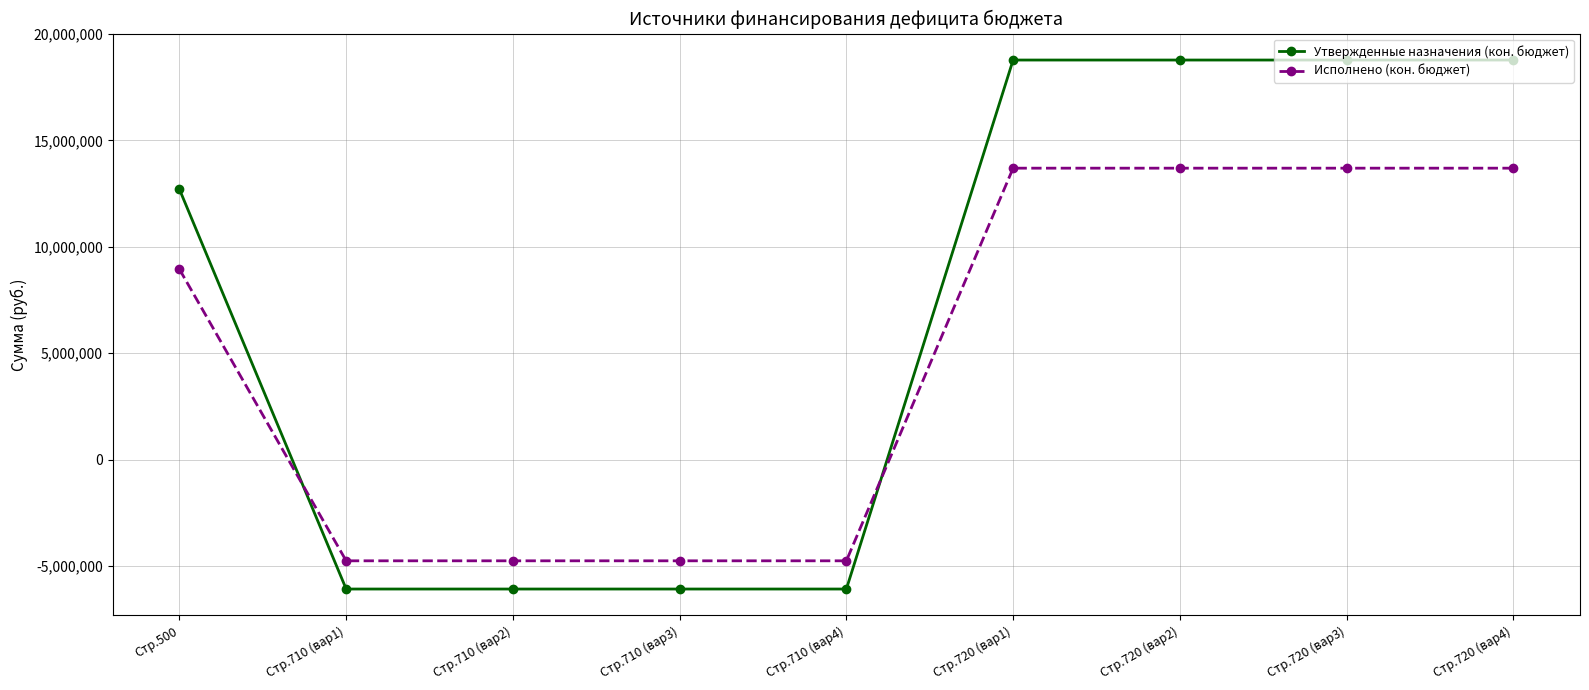

What is the value of the Исполнено (кон. бюджет) point at the 8th from the left?

13693658.3